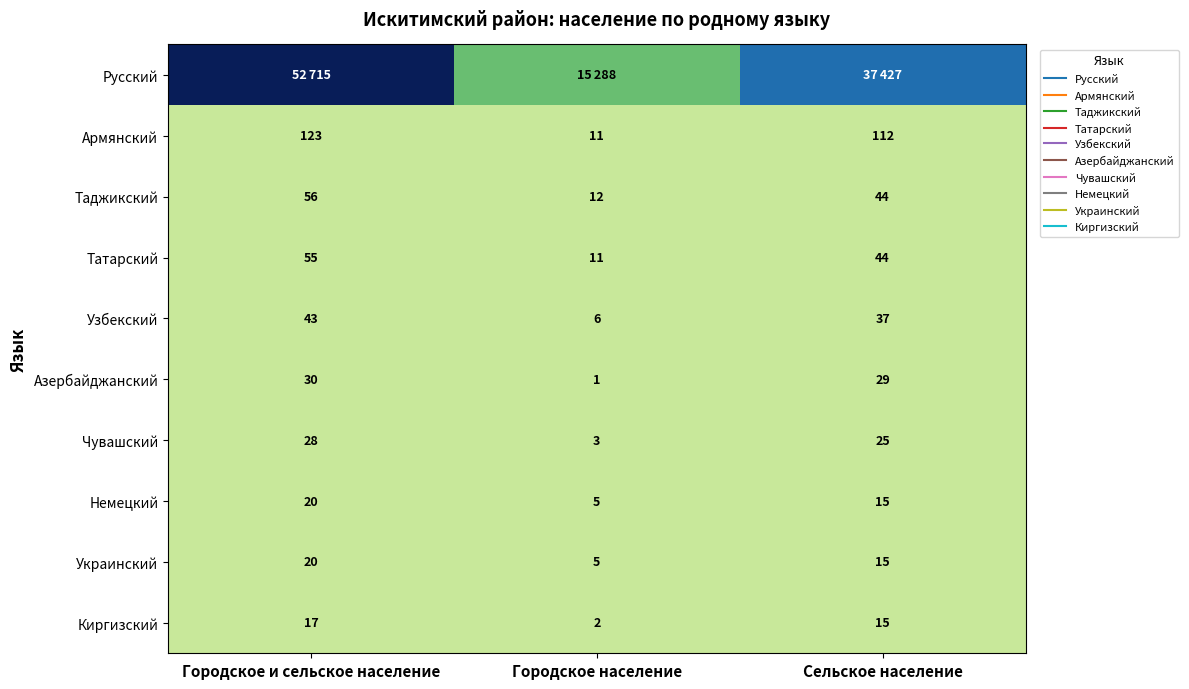

At which label is Украинский closest to 12?

Сельское население